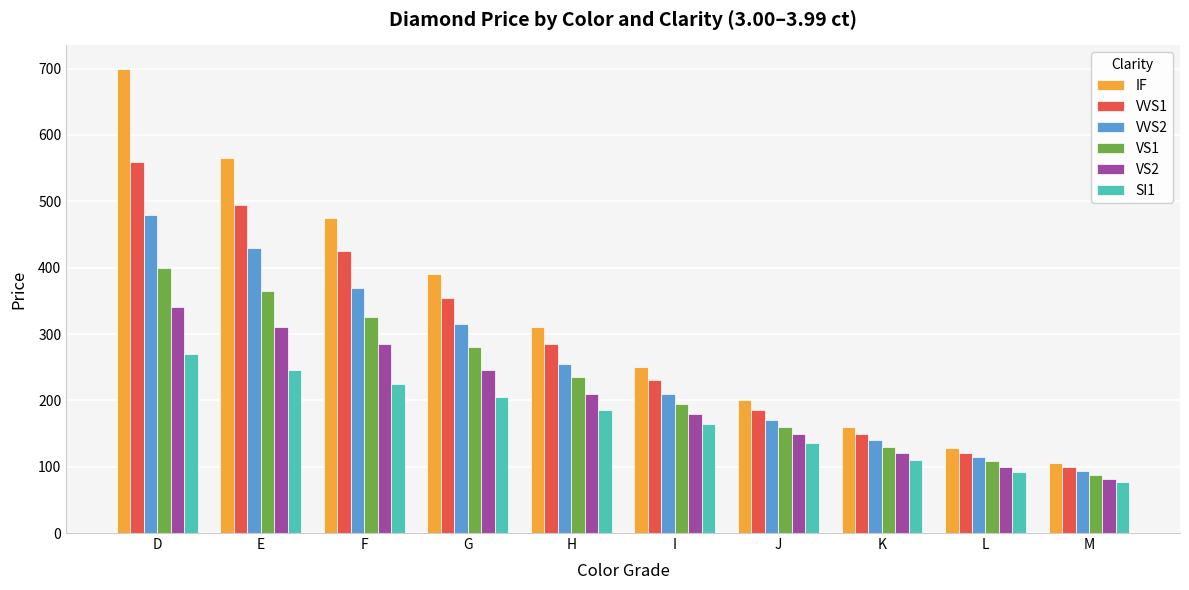

Rank the series by their maximum value, from highest to lowest.

IF, VVS1, VVS2, VS1, VS2, SI1